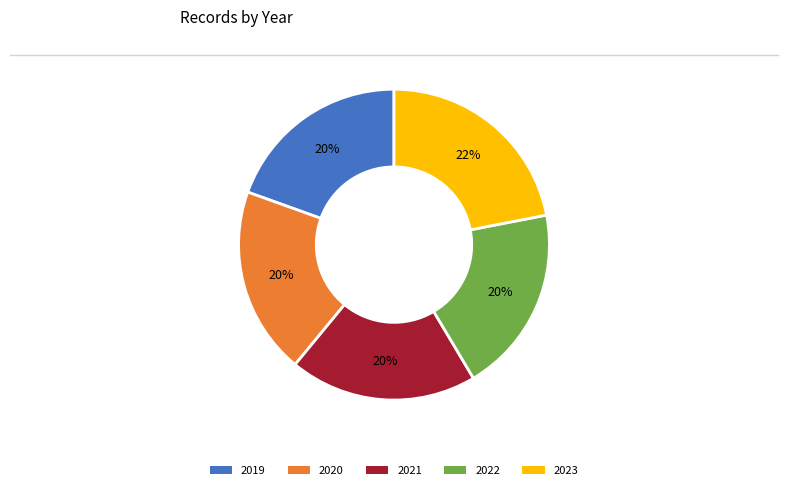

Is it true that 2021 is 30% of the pie?

False